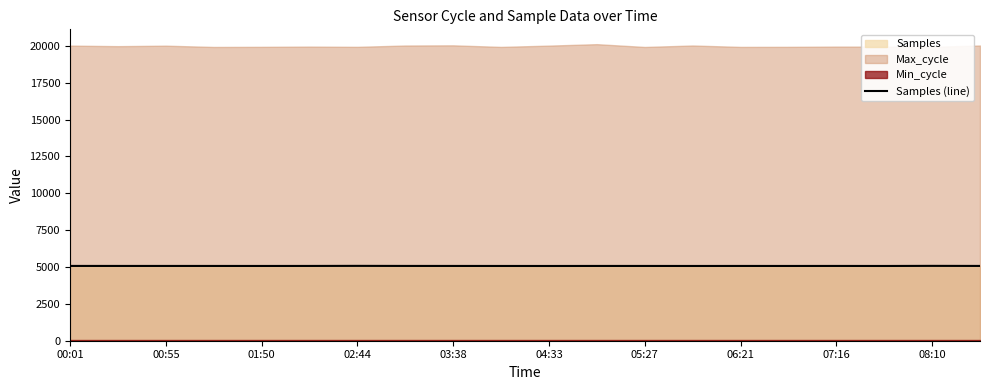

What is the maximum value for Samples (line)?

5076.9